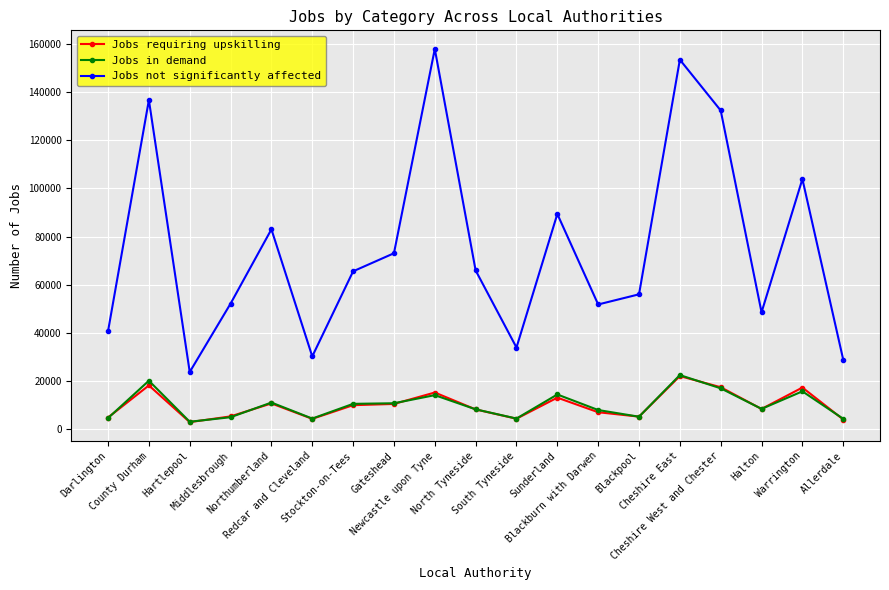

True or false: Jobs not significantly affected and Jobs requiring upskilling intersect in this chart.

False